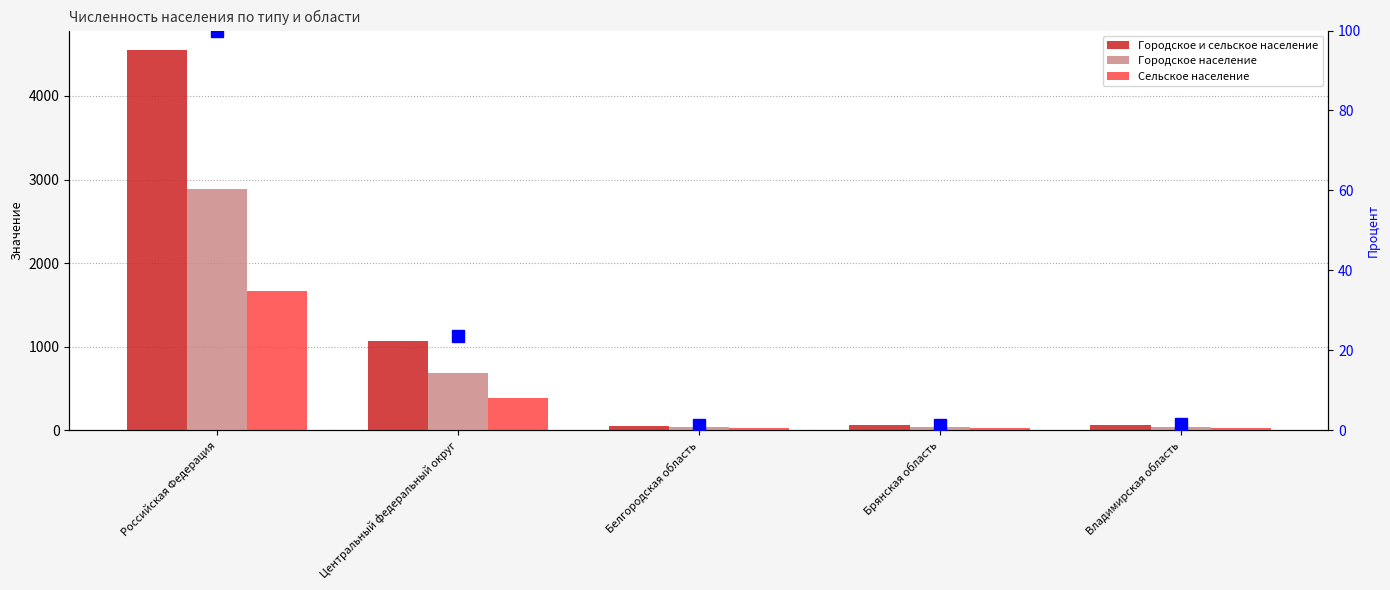

List the series in order of their overall mean, lowest first.

процентиль, Сельское население, Городское население, Городское и сельское население